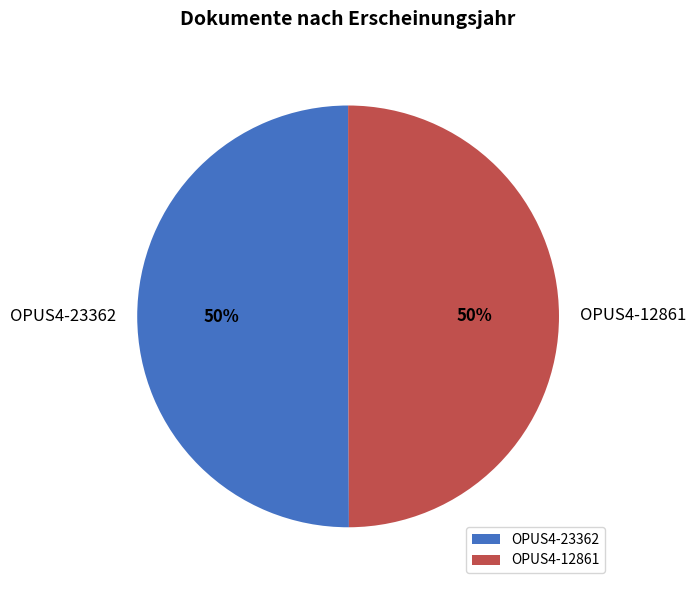

Is the sum of OPUS4-12861 and OPUS4-23362 greater than half?

Yes